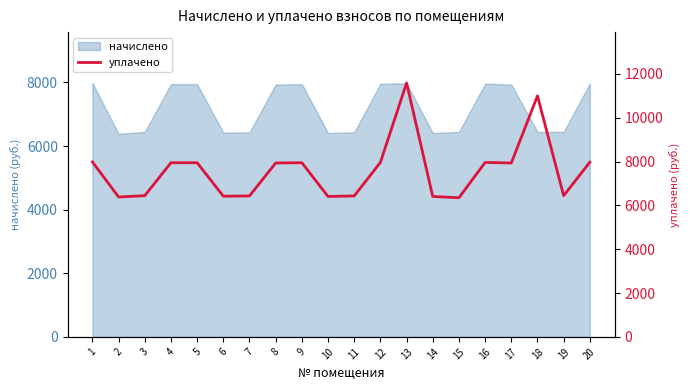

Which label corresponds to the largest value in the chart?

13